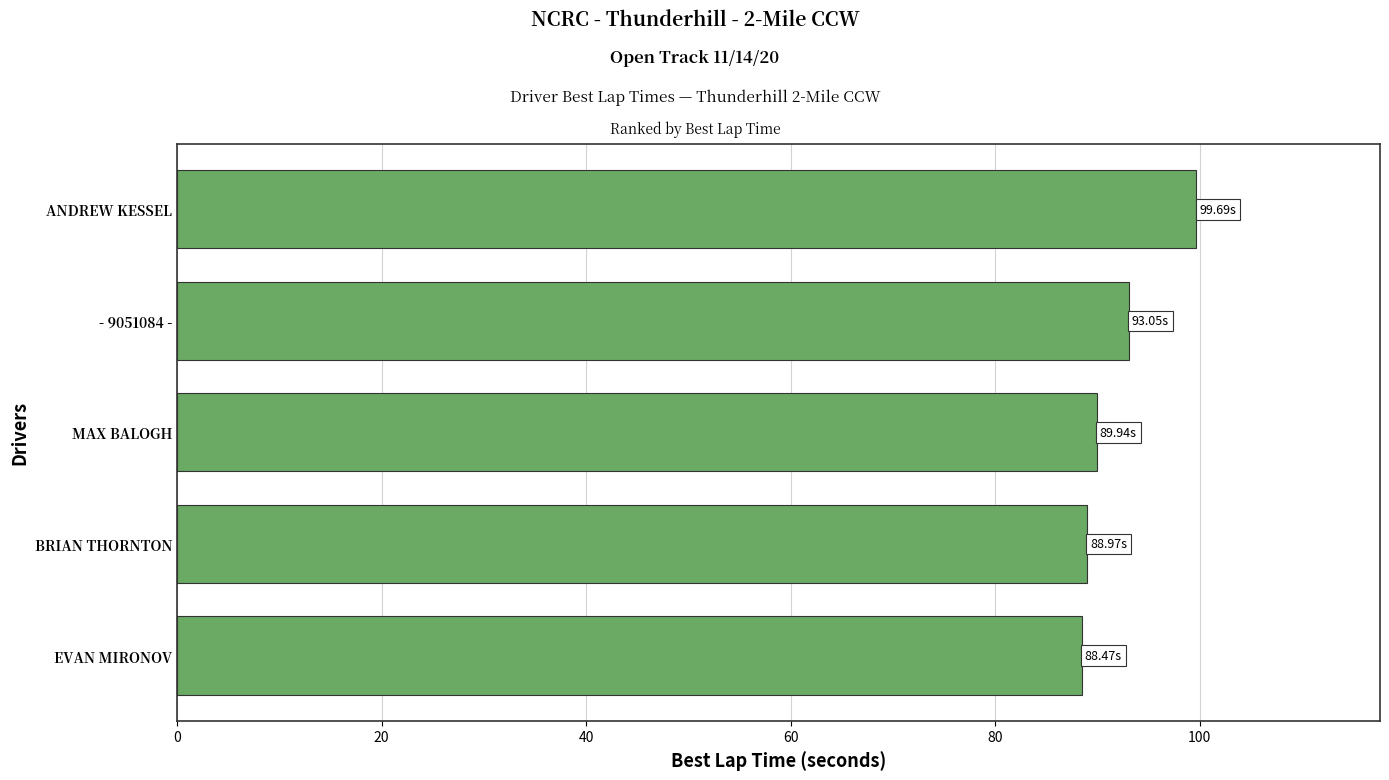

What is the minimum value shown in the chart?

88.5